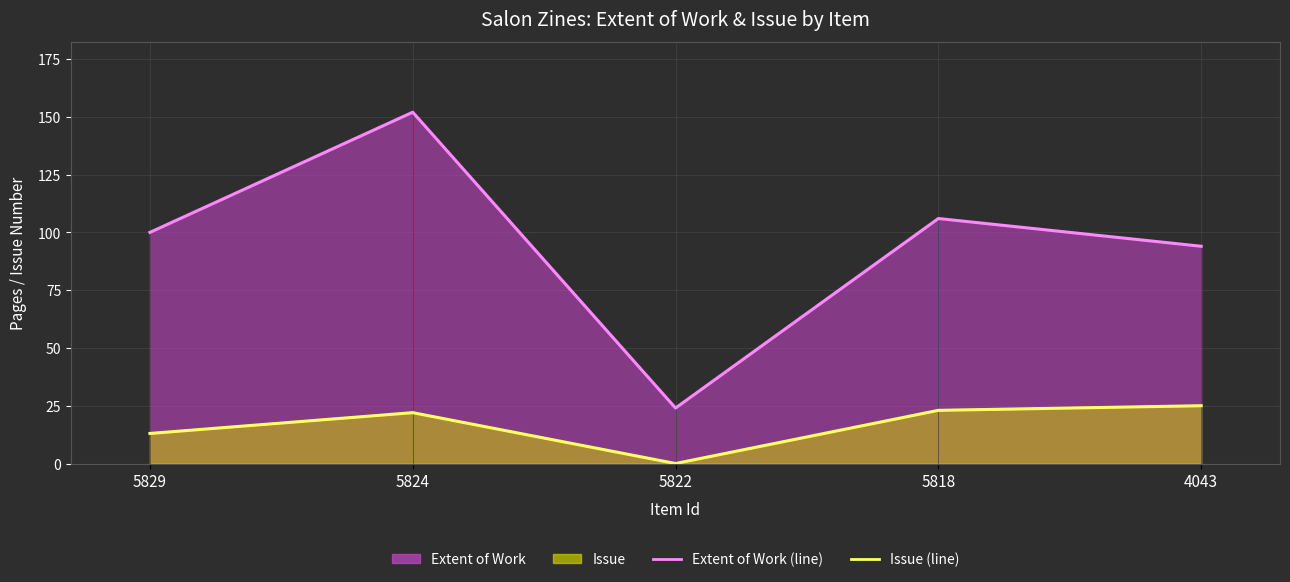

At which category is the sum across all series the highest?

5824